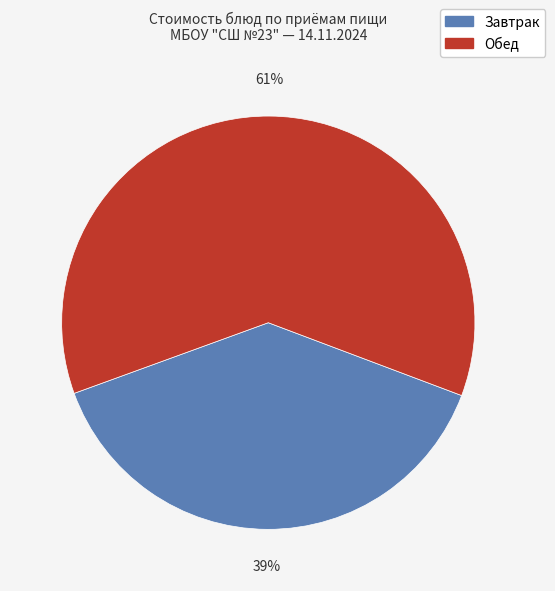

To the nearest percent, what is the average slice percentage?

50%